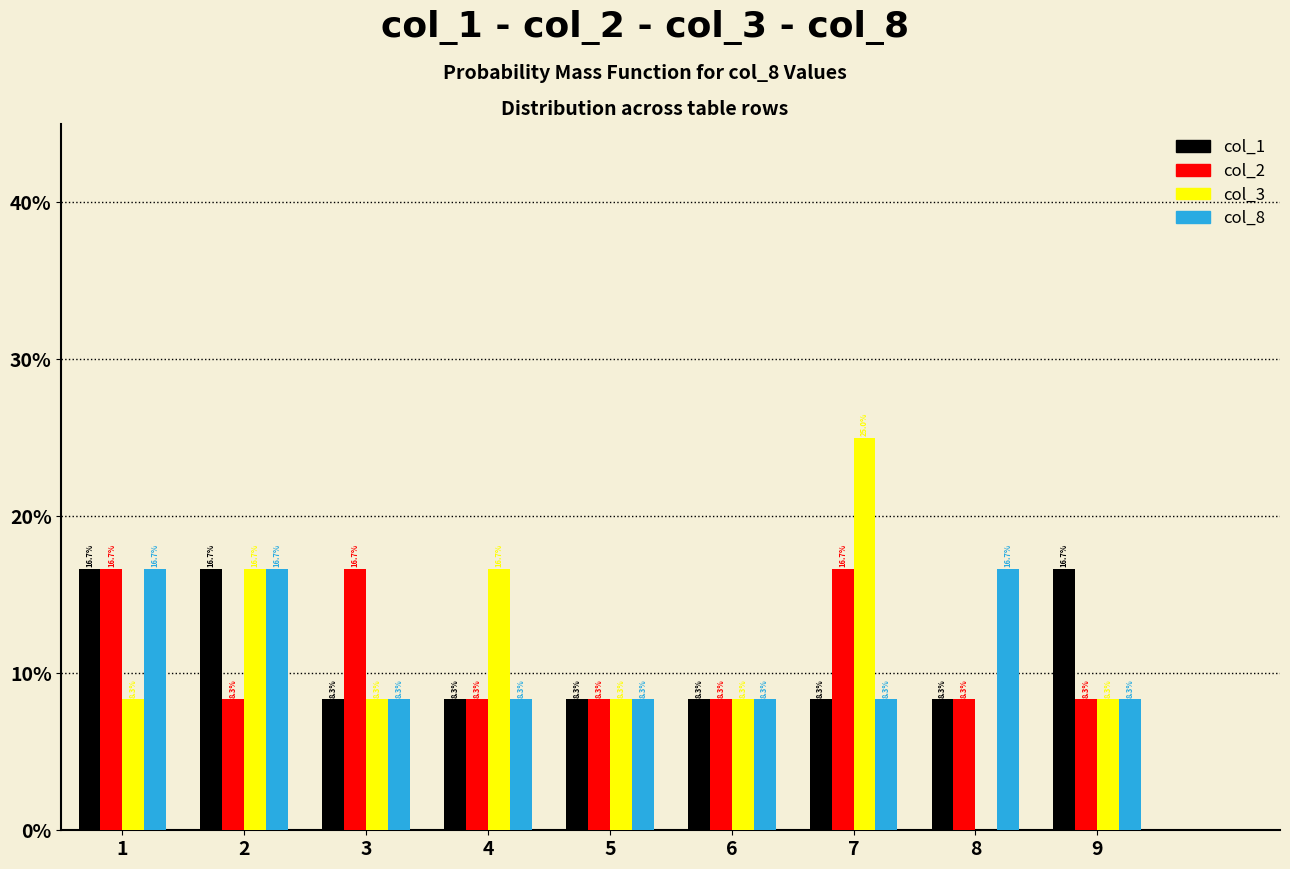

What are all the series names shown in the legend?

col_1, col_2, col_3, col_8